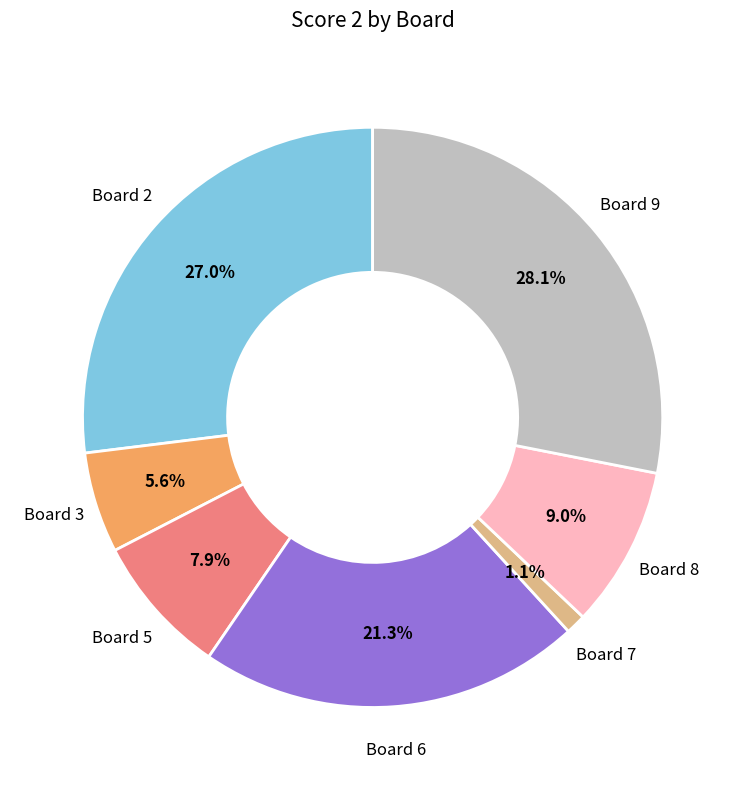

Does any single category account for the majority?

No